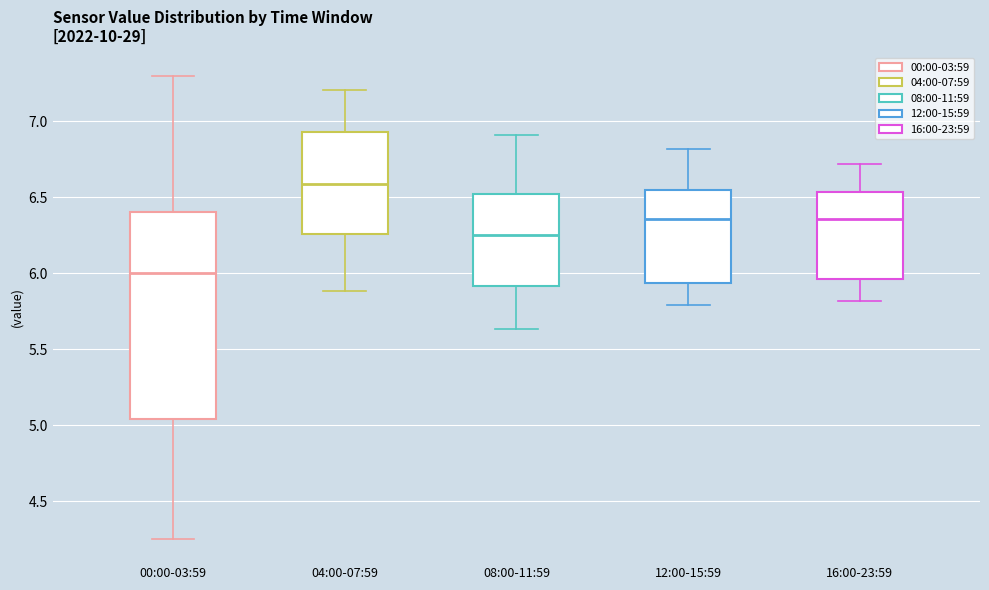

Where does the median line of the box for 04:00-07:59 sit on the y-axis? The values are not printed on the chart, so give them approximately, as read against the axis.

6.60